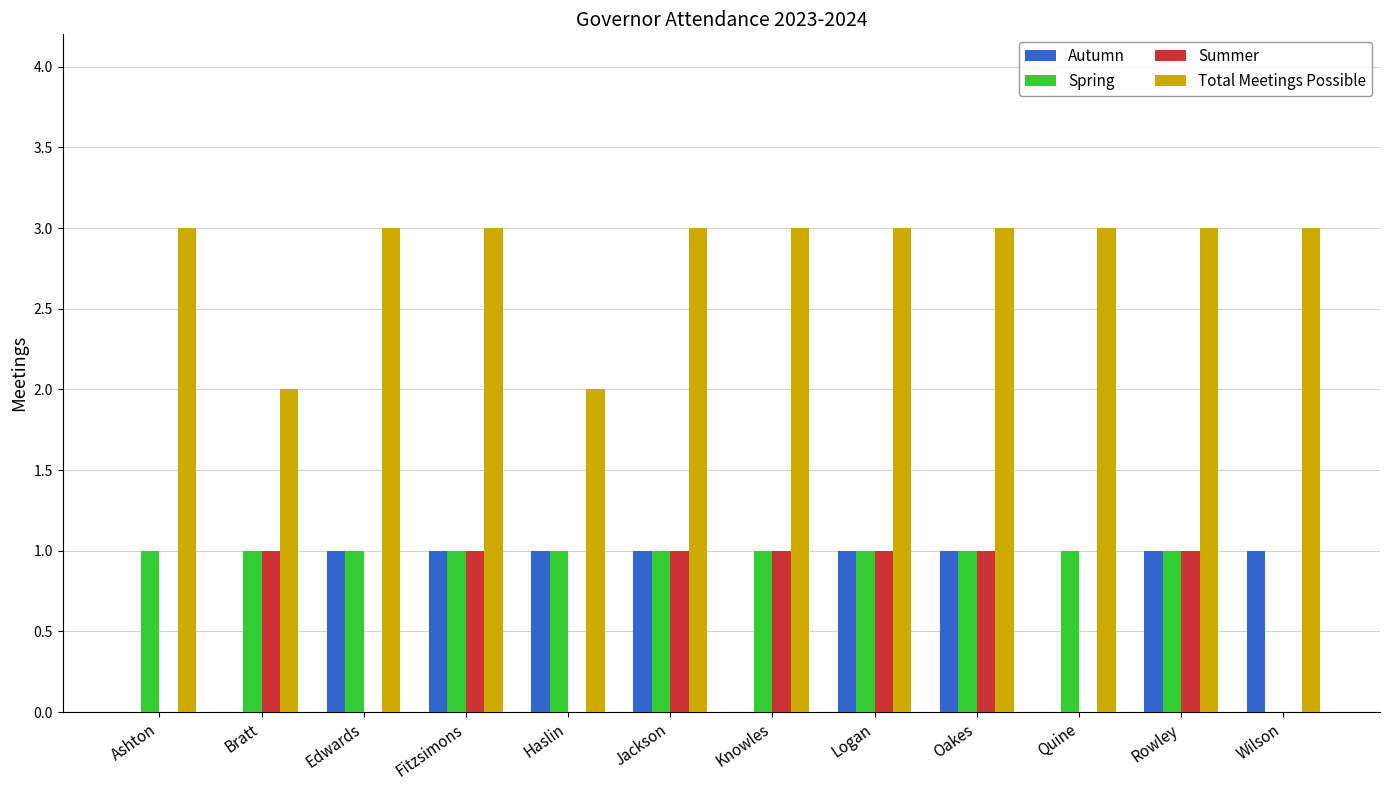

How many categories are shown in the chart?

12